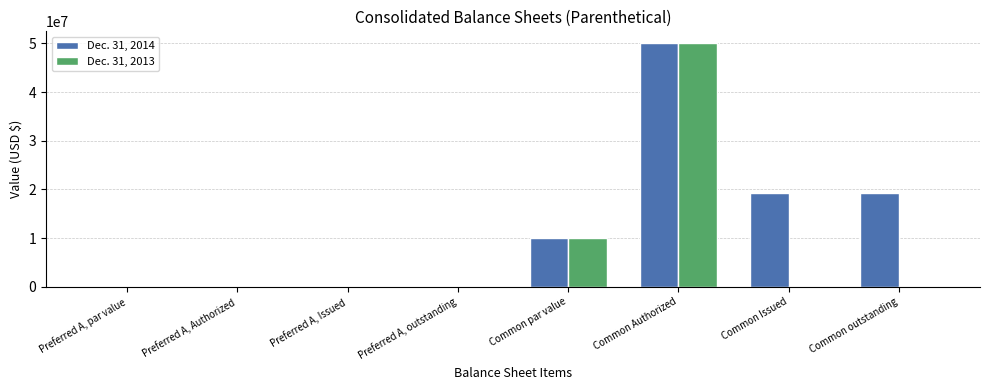

Are the bars grouped side by side (vs. stacked)?

Yes